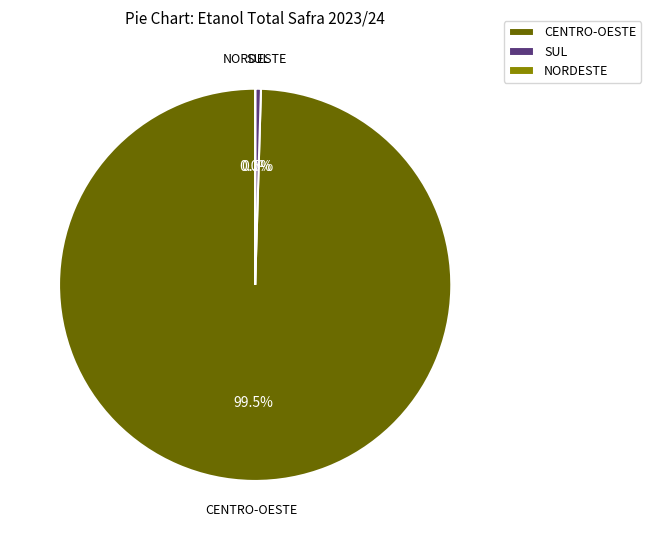

Which has a higher value, CENTRO-OESTE or SUL?

CENTRO-OESTE